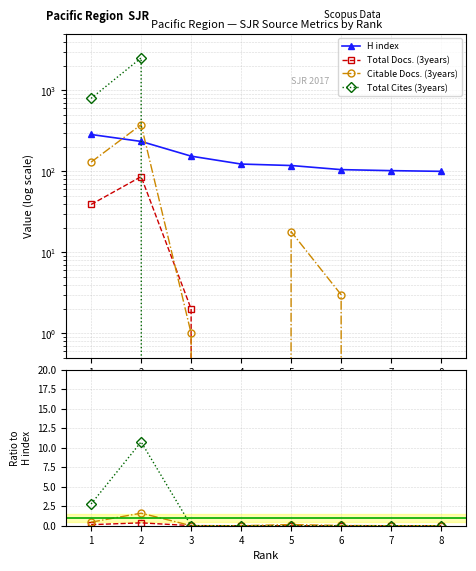

True or false: H index and Total Docs. (3years) cross at least once.

False